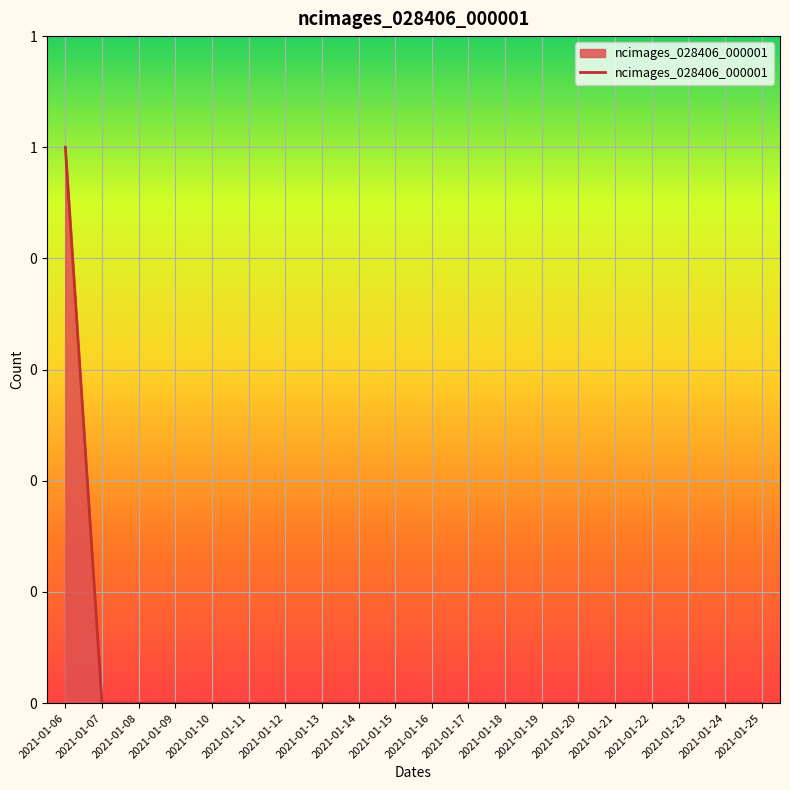

Does the chart display data point markers on the line(s)?

No